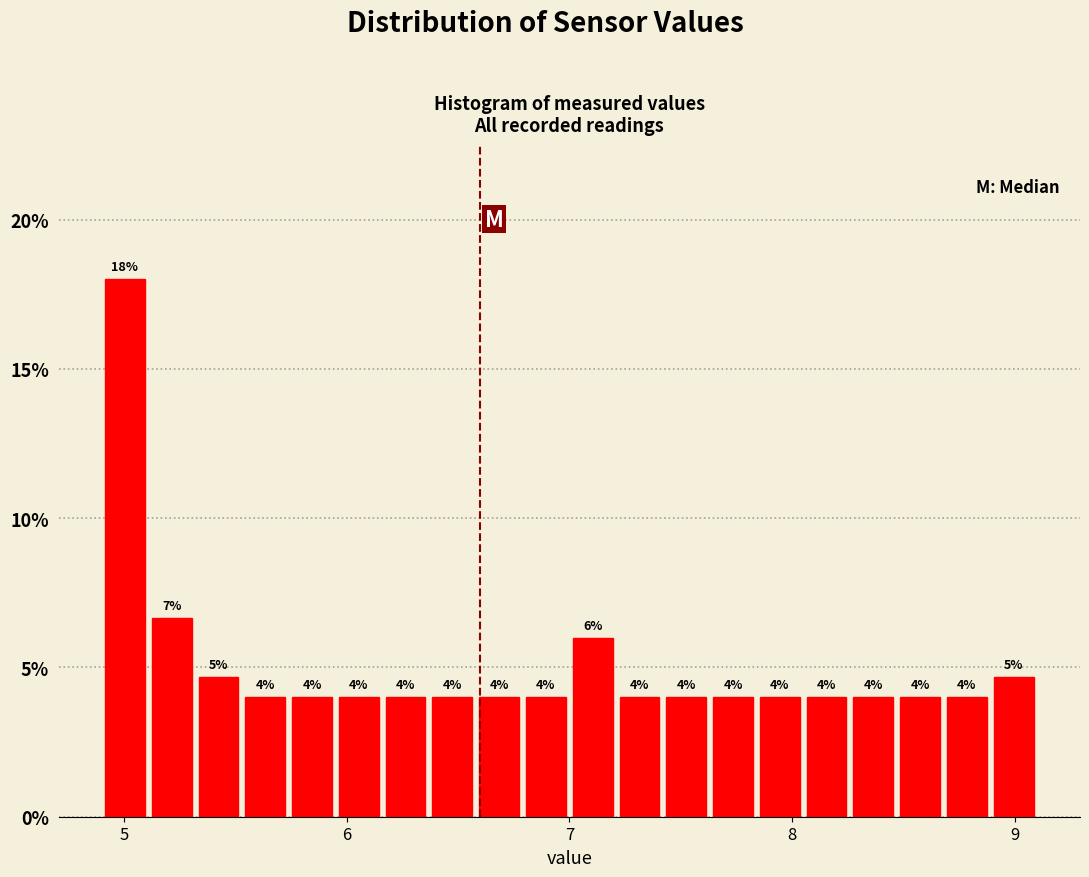

Around what value on the x-axis is the tallest bar? Give the approximate position of its centre, as read against the axis.

5.0